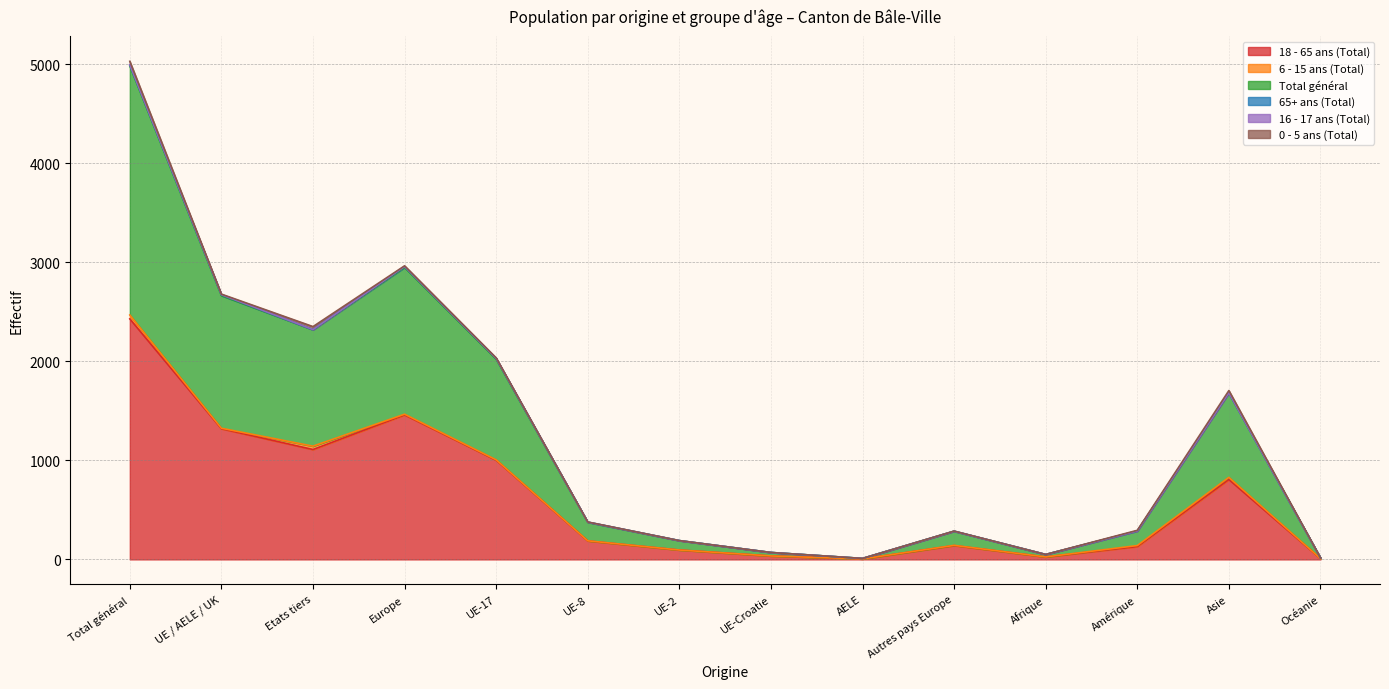

True or false: 16 - 17 ans (Total) and 6 - 15 ans (Total) cross at least once.

False